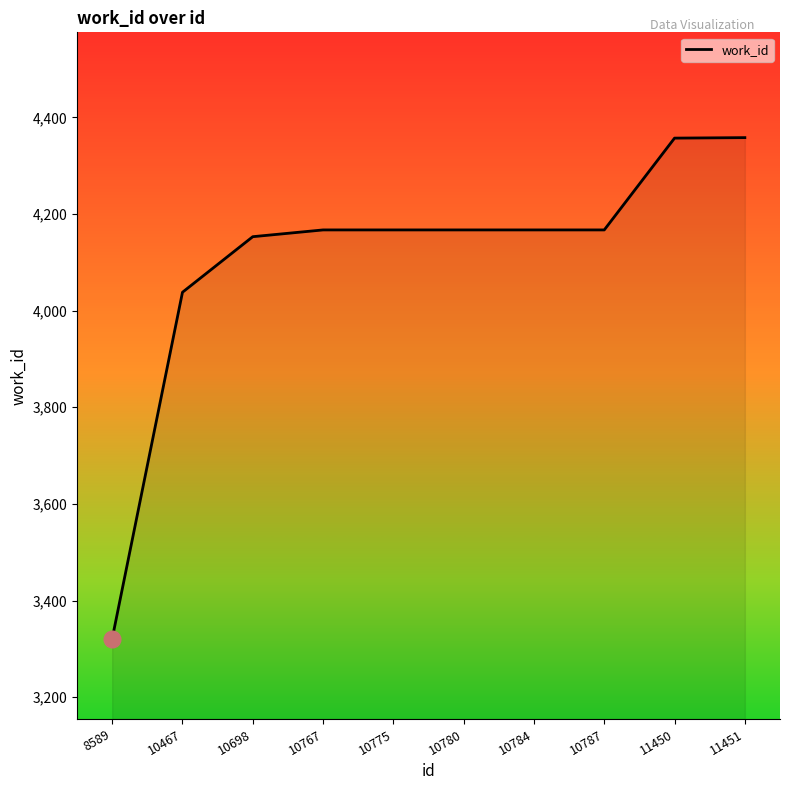

The value at 8589 is 3321. True or false?

True